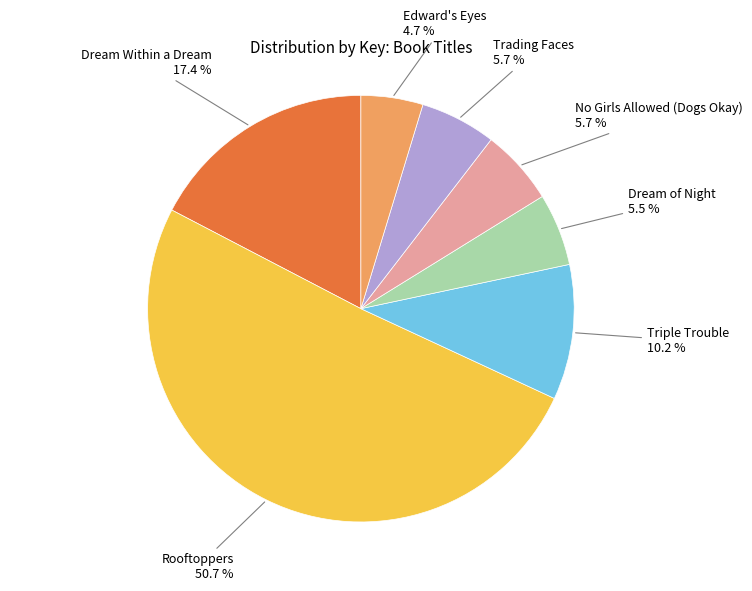

What is the largest slice in the pie chart?

Rooftoppers